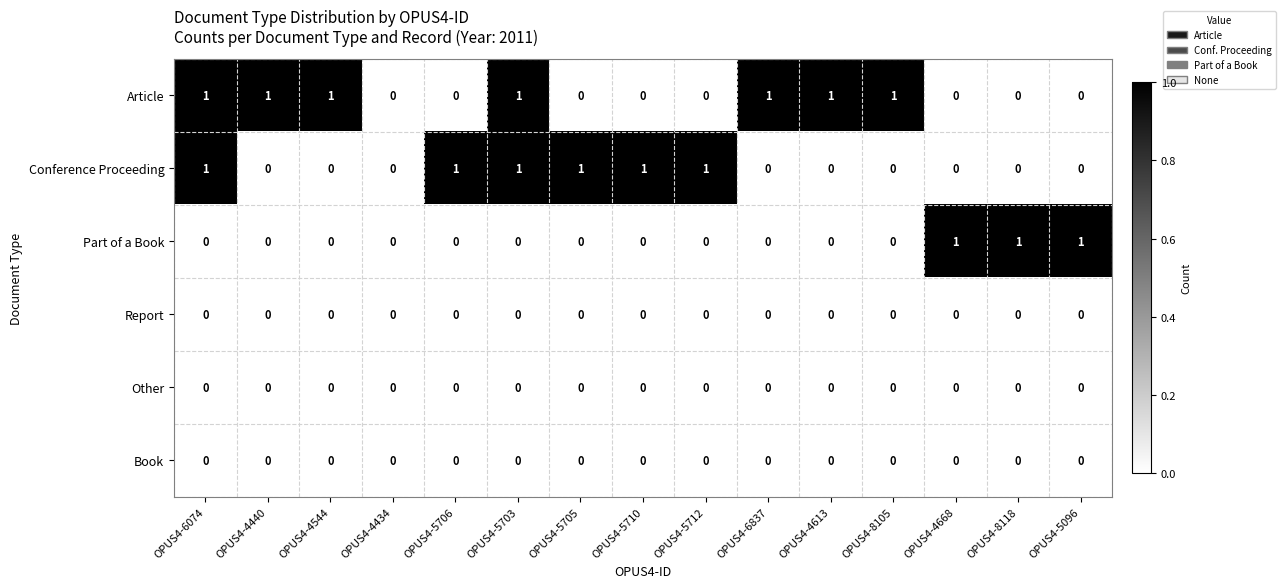

Count the Conference Proceeding values in the range 0 to 1.

15